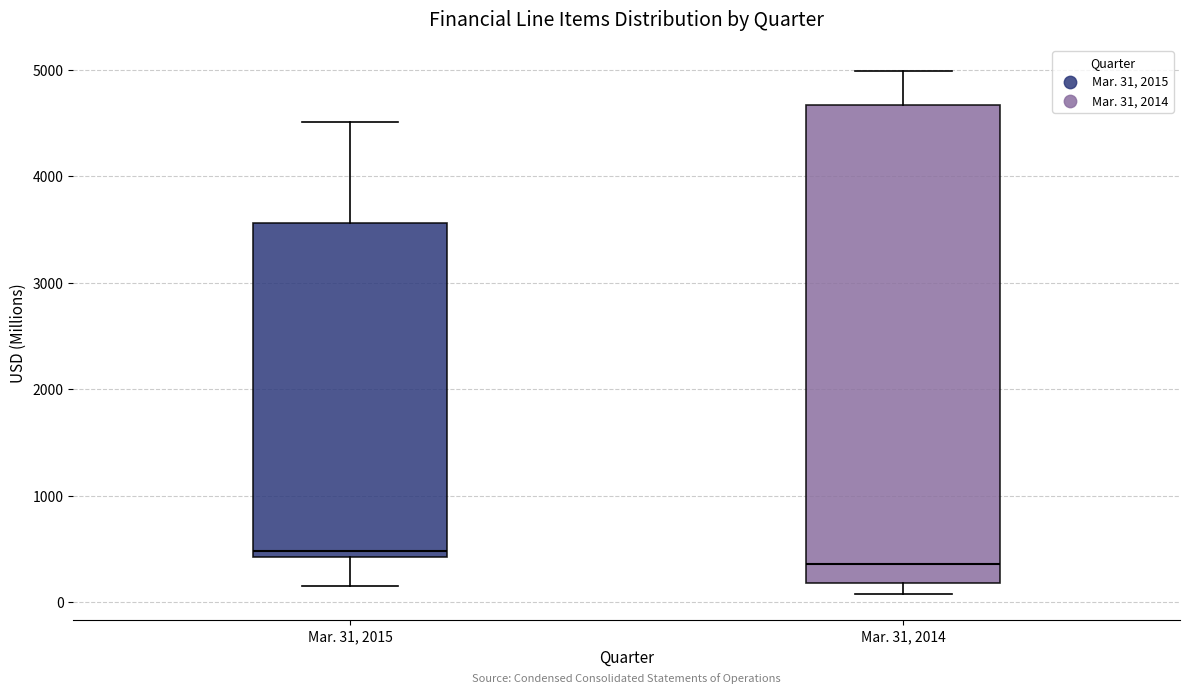

Which box's median line is the highest?

Mar. 31, 2015